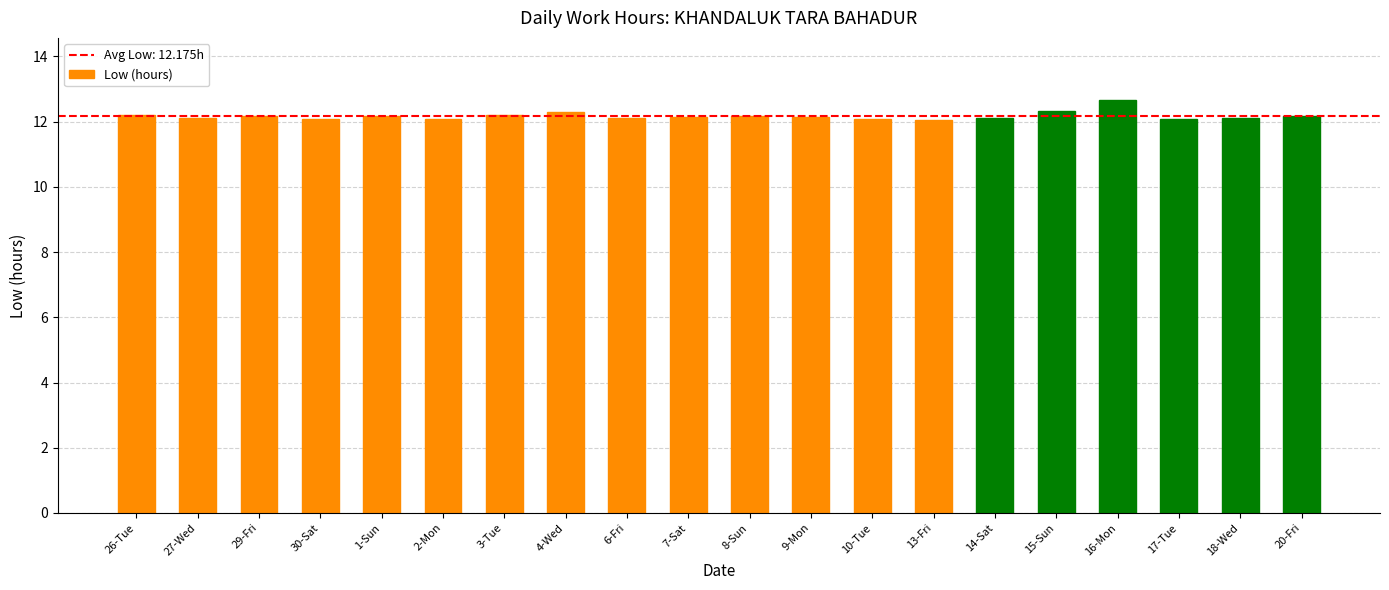

The value at 26-Tue is 7.8. True or false?

False